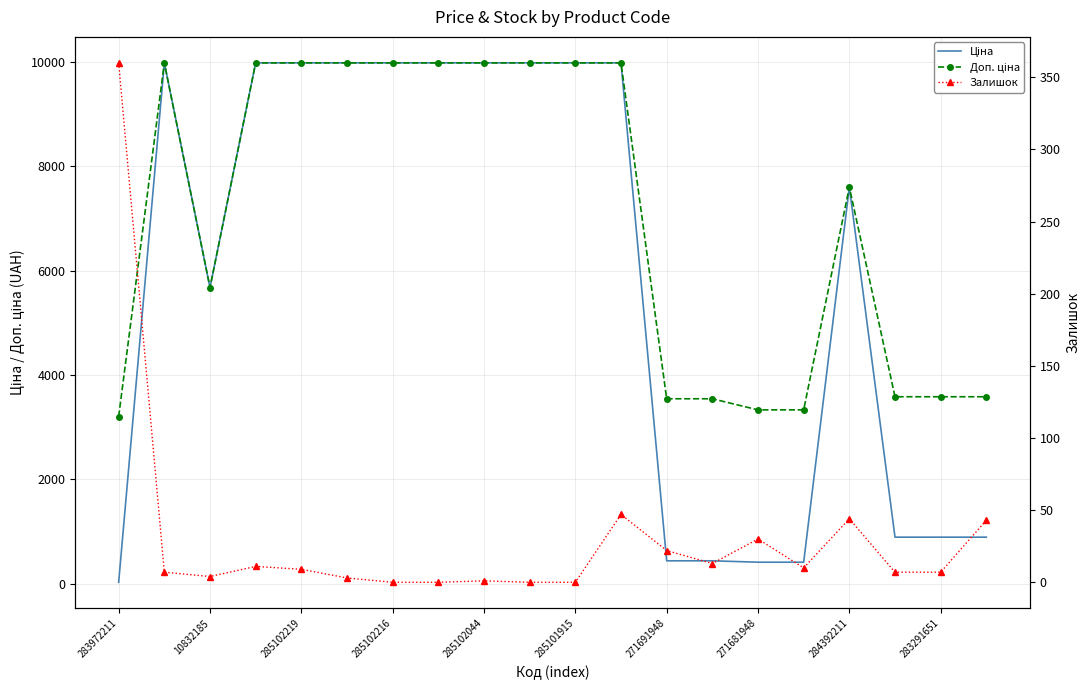

List the series in order of their overall mean, highest first.

Доп. ціна, Ціна, Залишок